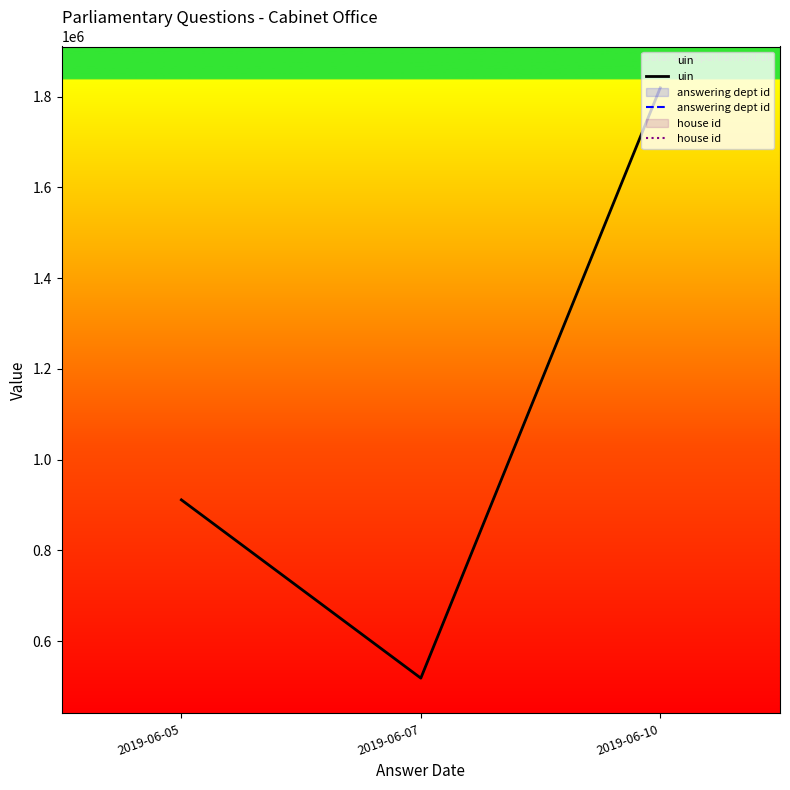

What is the total value across all series at 2019-06-07?

634243